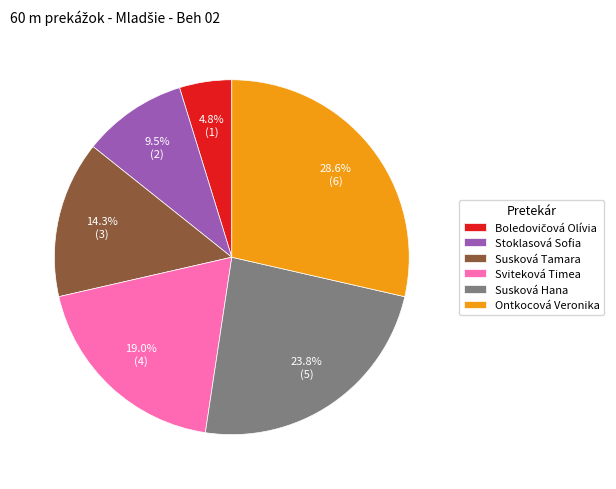

How many slices are in this pie chart?

6